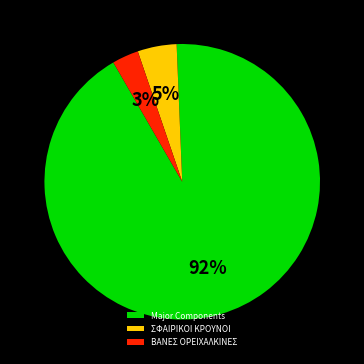

Count the number of slices in the pie.

3